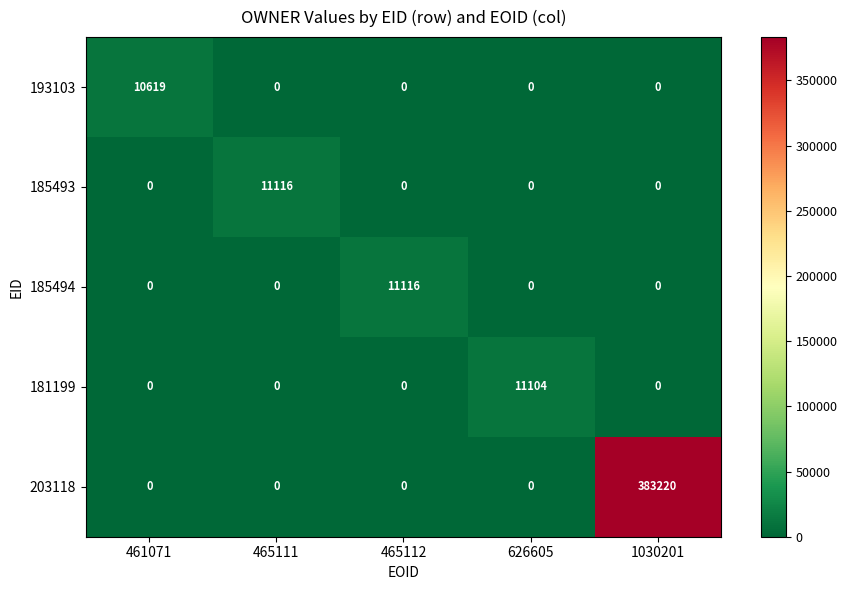

What is the total value across all series at 626605?

11104